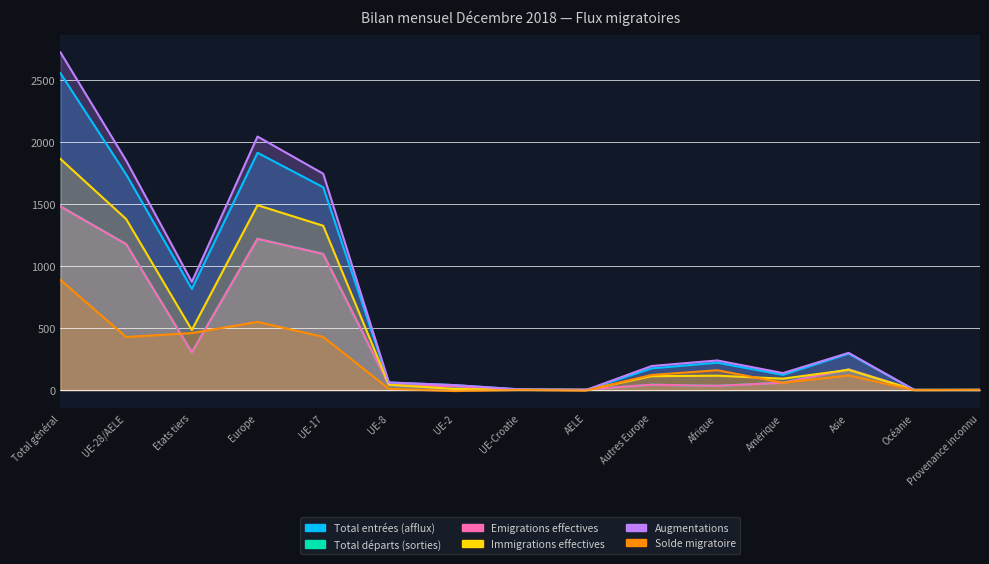

Which category has the lowest value across all series?

UE-2